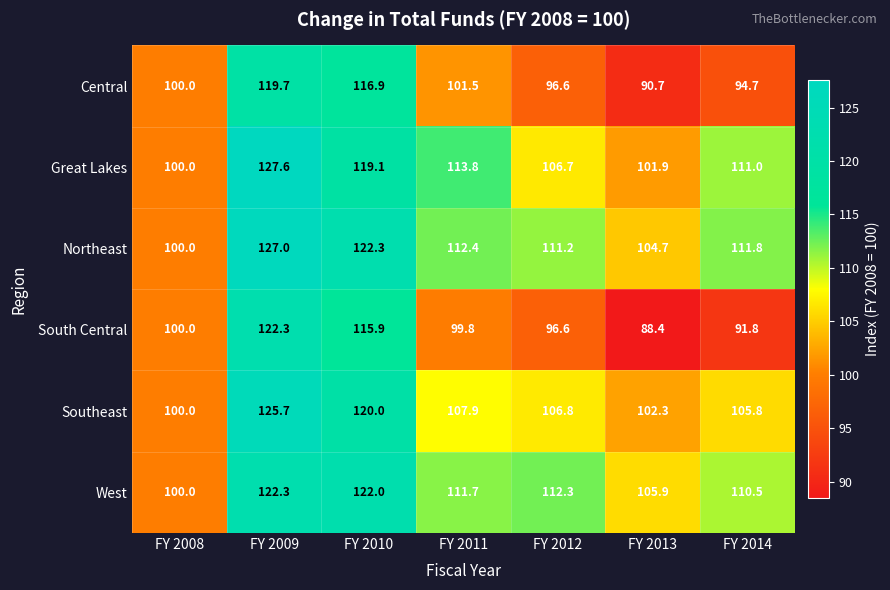

Which series has the largest total across all categories?

Northeast